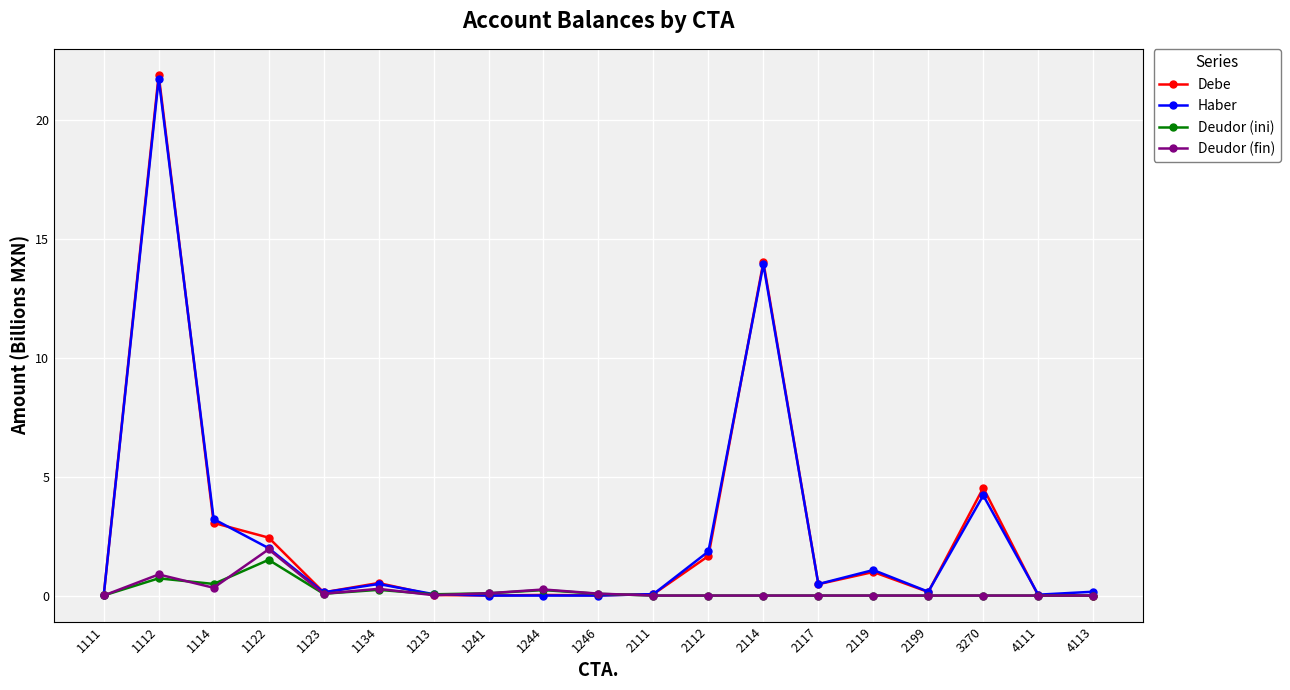

What is the value of the Debe point at the 15th from the left?

1.0